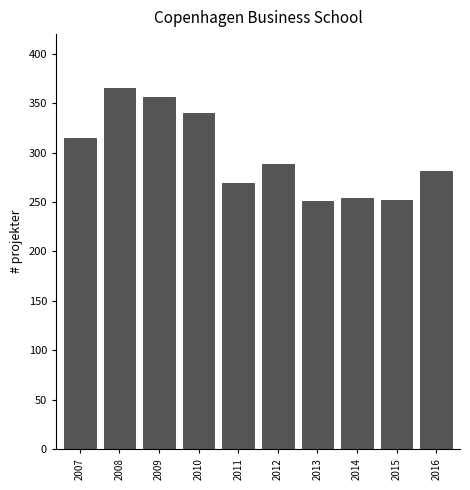

The value at 2013 is 251. True or false?

True